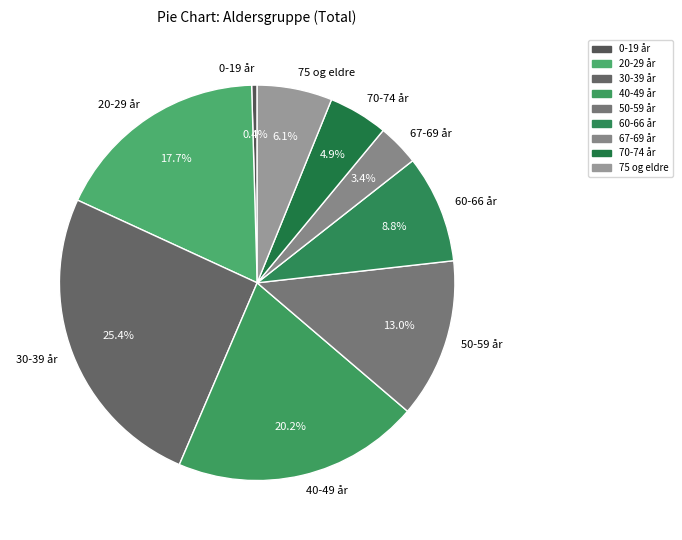

Approximately how many times larger is the value at 50-59 år compared to 30-39 år?

0.5